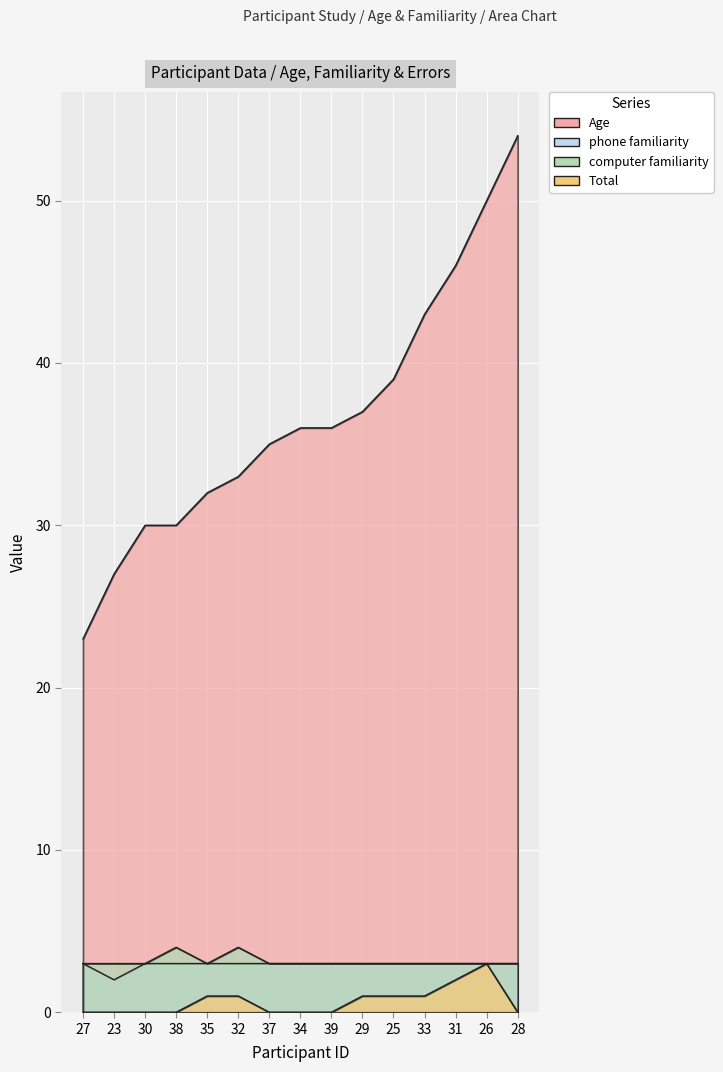

What position from the left is 23?

2